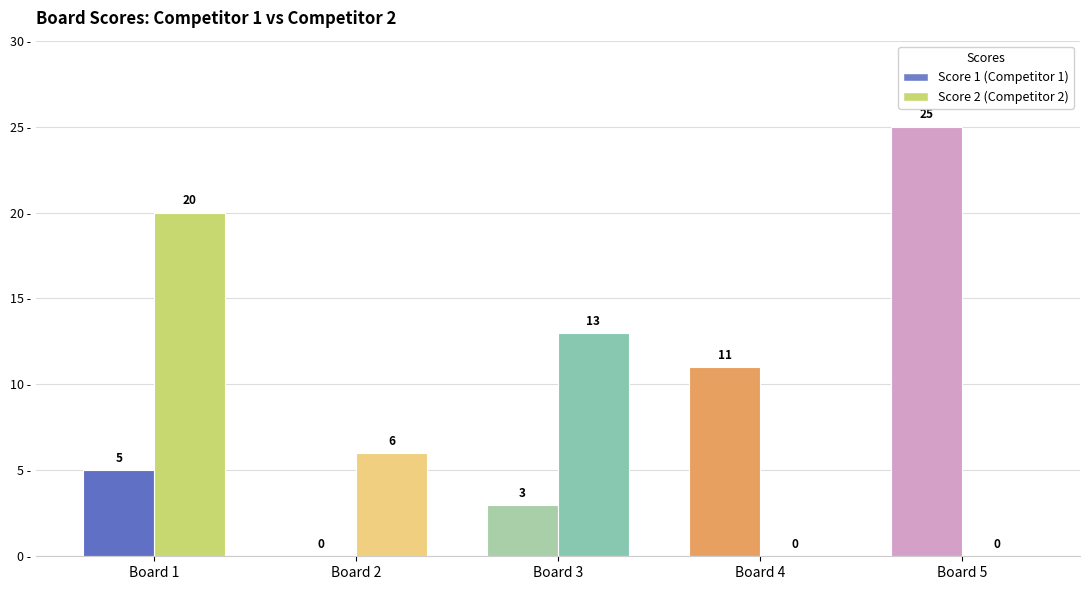

At how many categories does at least one series exceed 1?

5